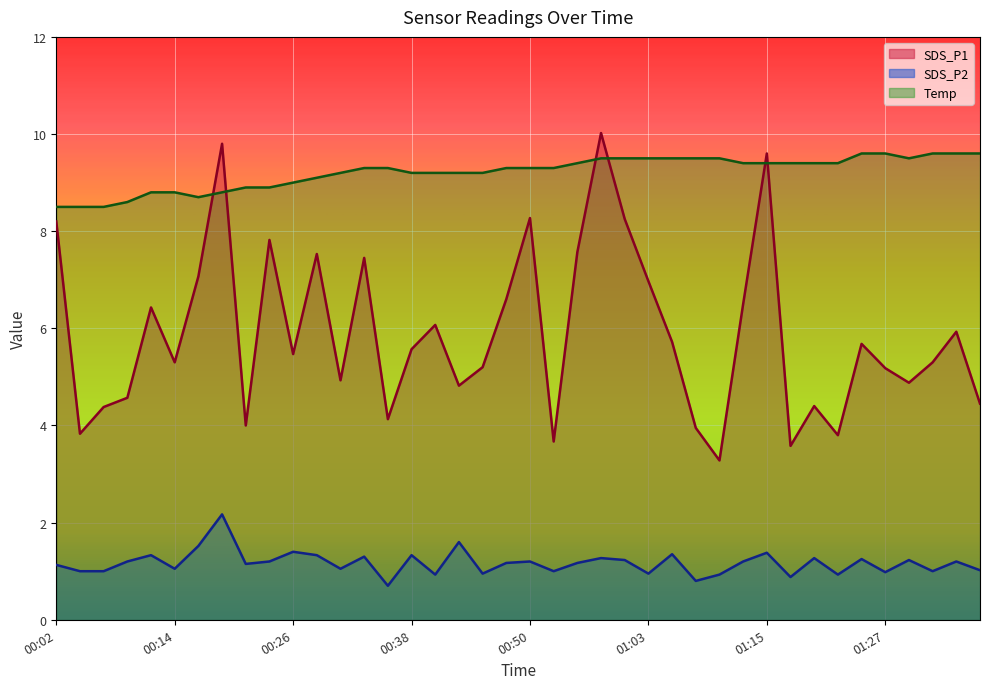

What is the difference between the maximum and minimum values in the Temp series?

1.1